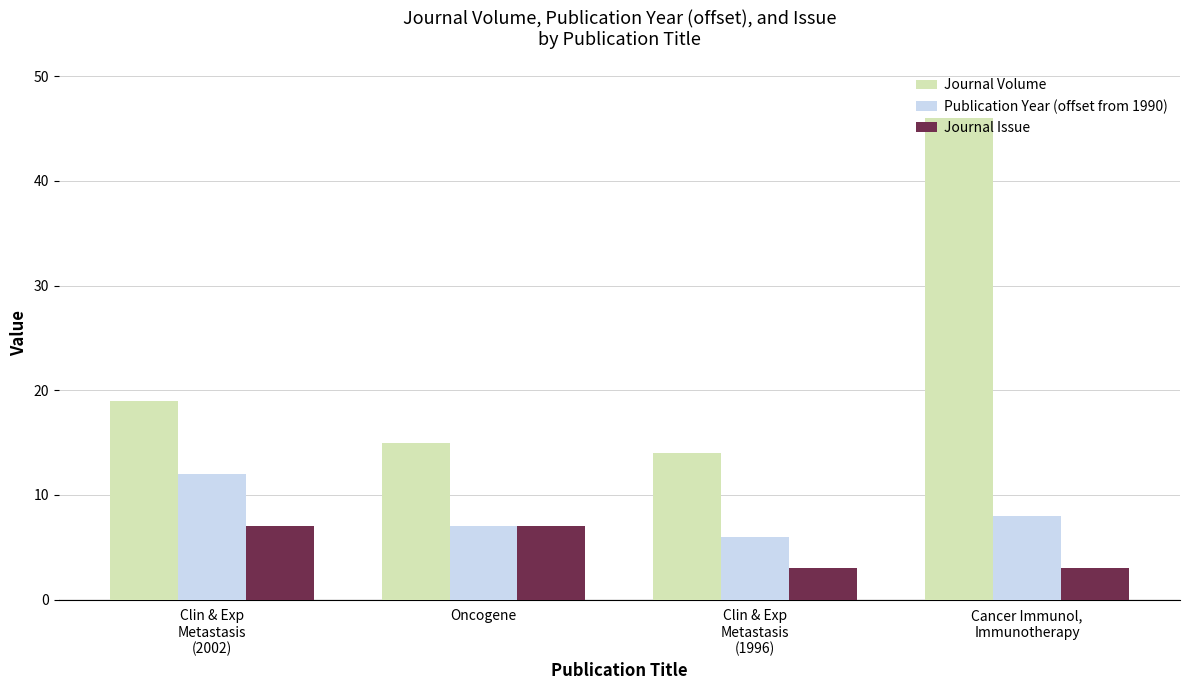

Which series changed the most between Oncogene and Clin & Exp
Metastasis
(1996)?

Journal Issue